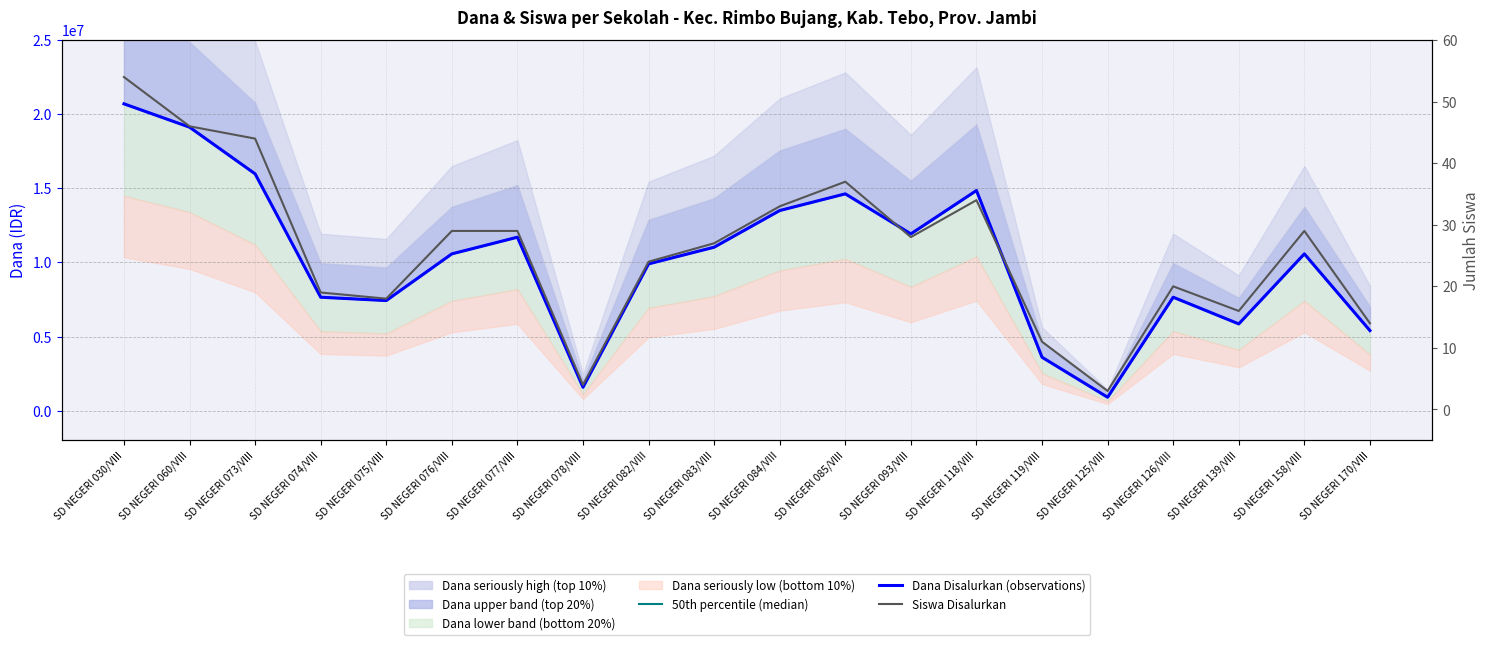

How many lines are shown in the chart?

3